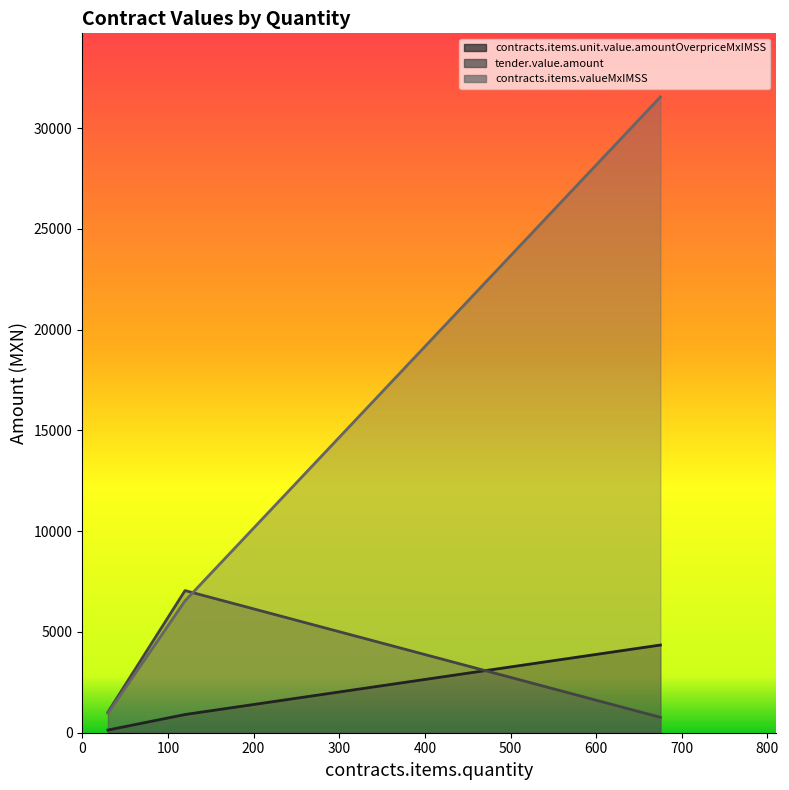

What is the approximate value of contracts.items.valueMxIMSS at 120?

6542.4